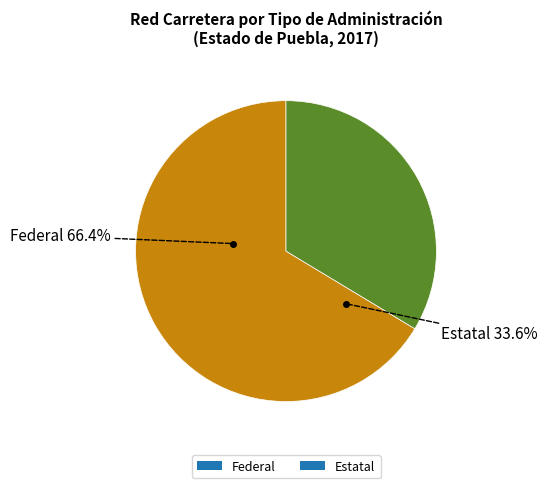

Do Federal and Estatal together represent more than half of the pie?

Yes